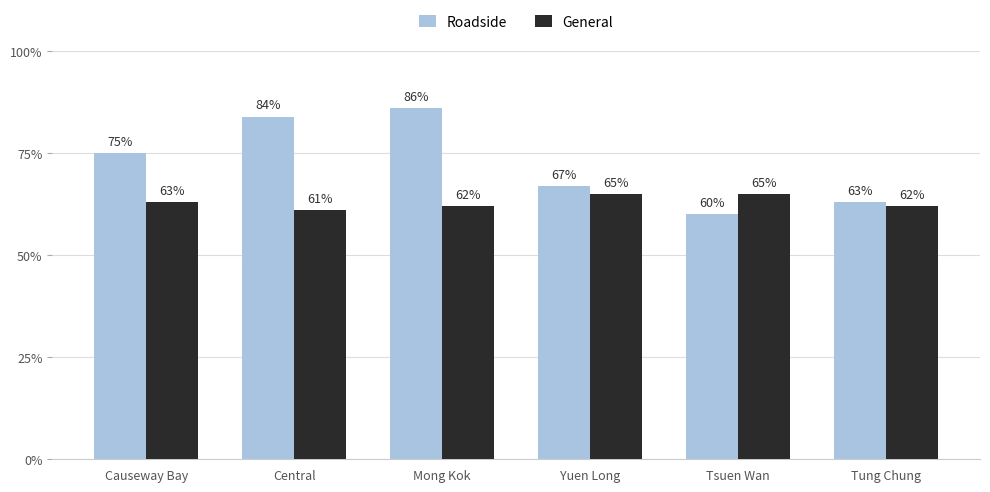

Reading left to right, extract all data points from this chart.

Roadside: 75	84	86	67	60	63
General: 63	61	62	65	65	62